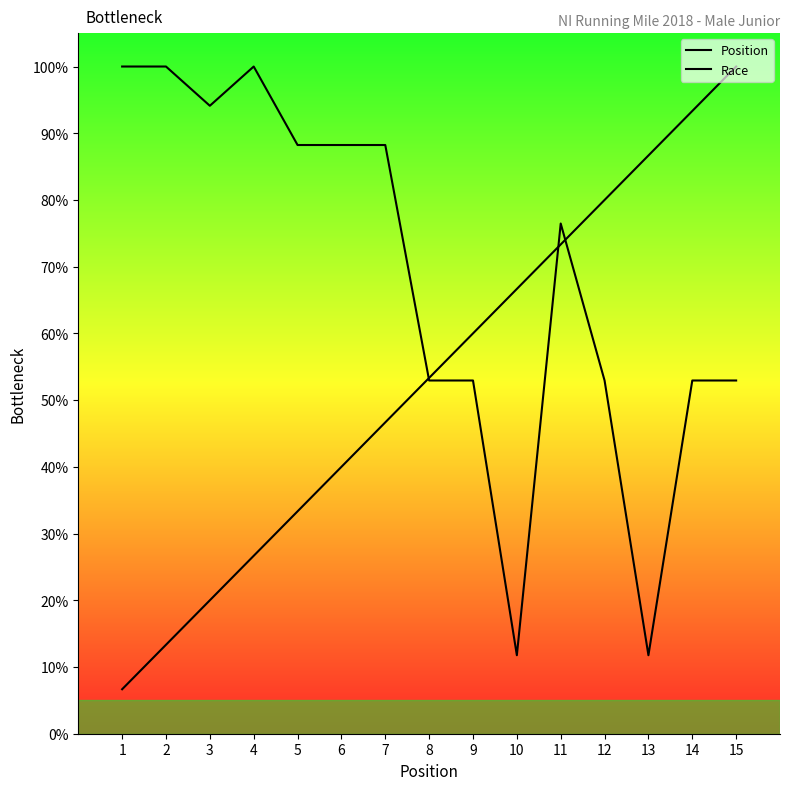

The Race series shows 88.2 at 6. True or false?

True